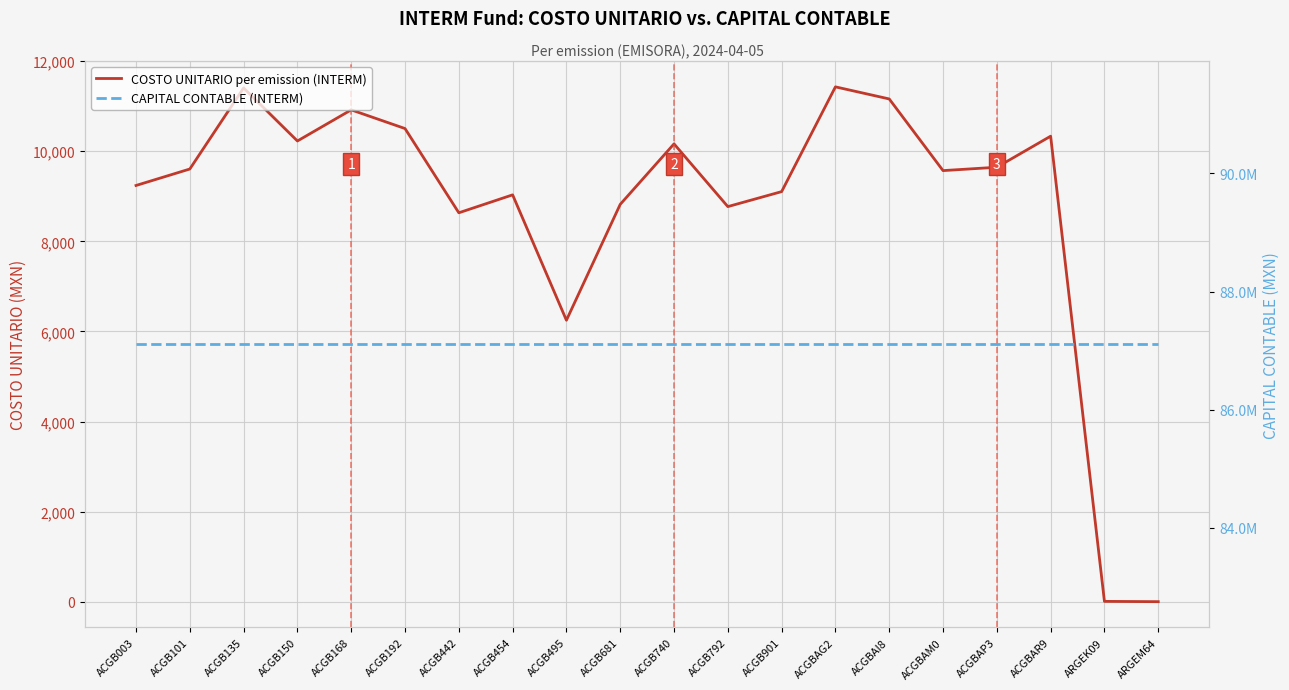

Reading left to right, list all the values displayed in this chart.

COSTO UNITARIO per emission (INTERM): ACGB003=9240.7	ACGB101=9606.4	ACGB135=11406.6	ACGB150=10228.6	ACGB168=10919.5	ACGB192=10504.8	ACGB442=8634.4	ACGB454=9032.7	ACGB495=6248.6	ACGB681=8821.5	ACGB740=10164.8	ACGB792=8771.7	ACGB901=9104.5	ACGBAG2=11430.4	ACGBAI8=11162.0	ACGBAM0=9571.0	ACGBAP3=9645.8	ACGBAR9=10335.3	ARGEK09=6.9	ARGEM64=0.5
CAPITAL CONTABLE (INTERM): ACGB003=87107262.9	ACGB101=87107262.9	ACGB135=87107262.9	ACGB150=87107262.9	ACGB168=87107262.9	ACGB192=87107262.9	ACGB442=87107262.9	ACGB454=87107262.9	ACGB495=87107262.9	ACGB681=87107262.9	ACGB740=87107262.9	ACGB792=87107262.9	ACGB901=87107262.9	ACGBAG2=87107262.9	ACGBAI8=87107262.9	ACGBAM0=87107262.9	ACGBAP3=87107262.9	ACGBAR9=87107262.9	ARGEK09=87107262.9	ARGEM64=87107262.9